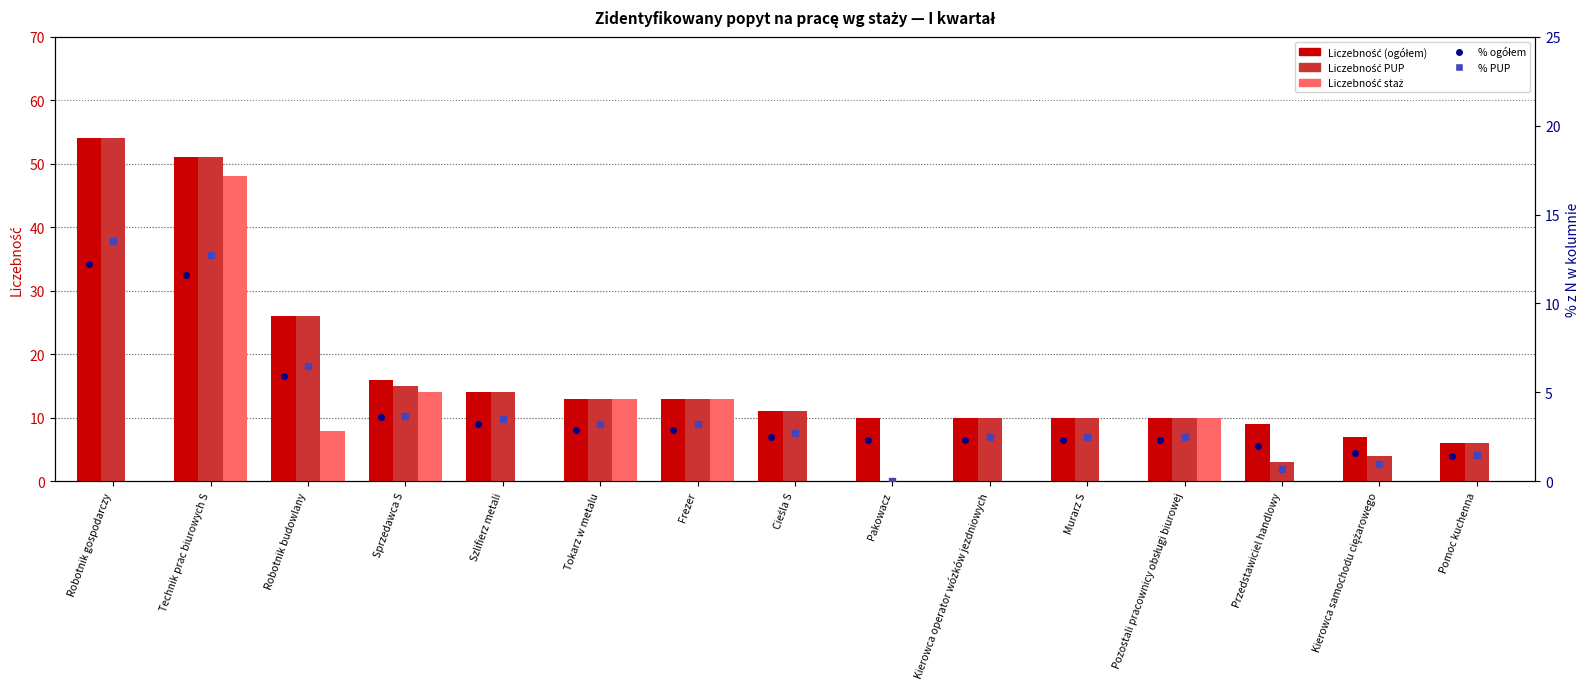

At how many categories does at least one series exceed 31?

2